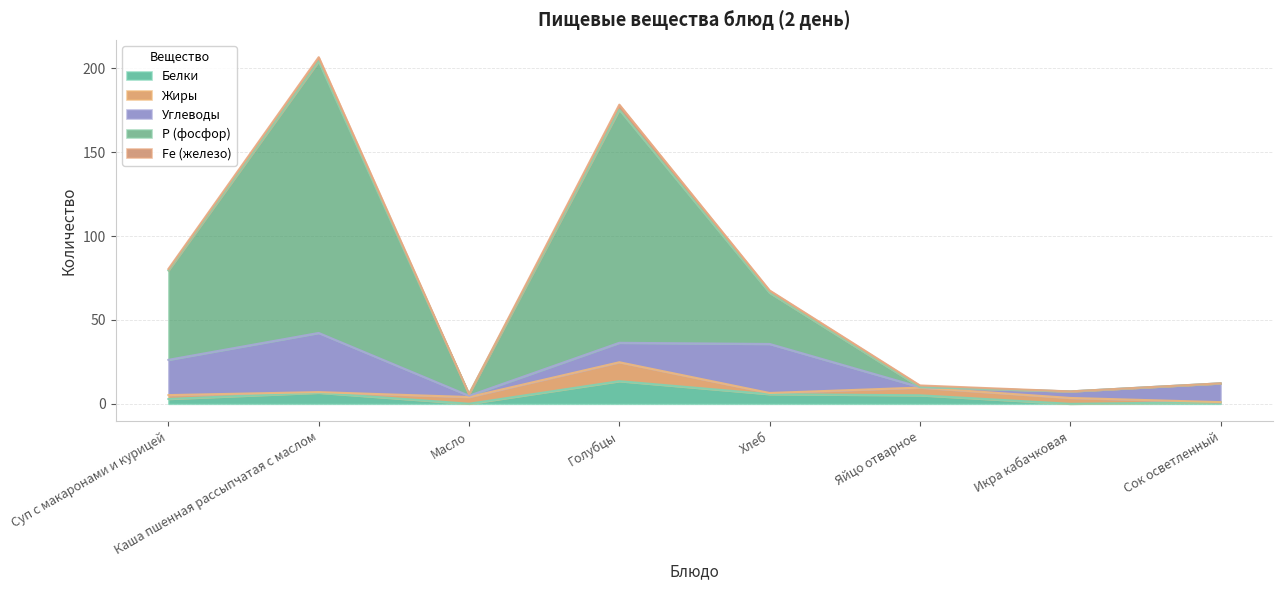

Rank the series by their maximum value, from lowest to highest.

Fe (железо), Жиры, Белки, Углеводы, Р (фосфор)